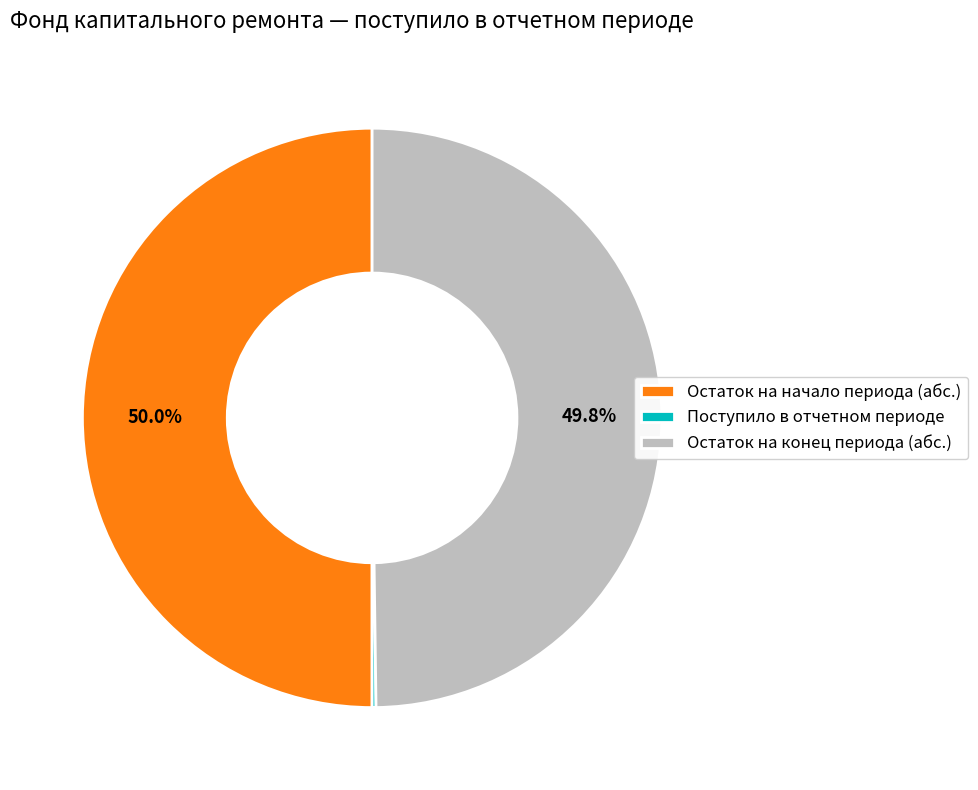

How much of the chart is everything except Остаток на начало периода (абс.)?

50.0%